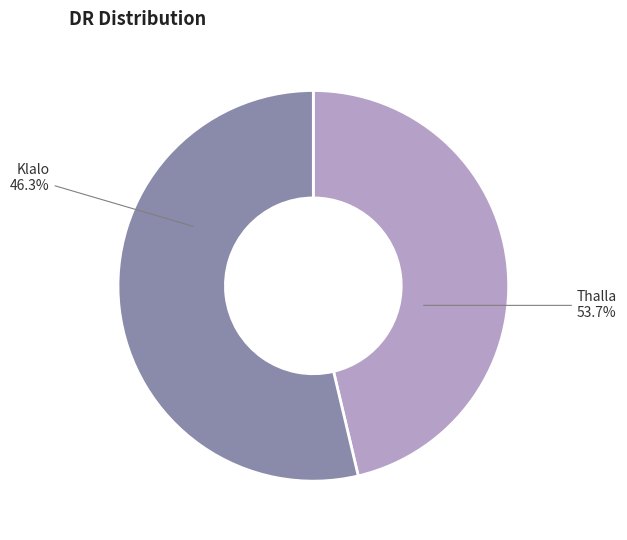

What portion of the pie excludes Thalla?

46.3%